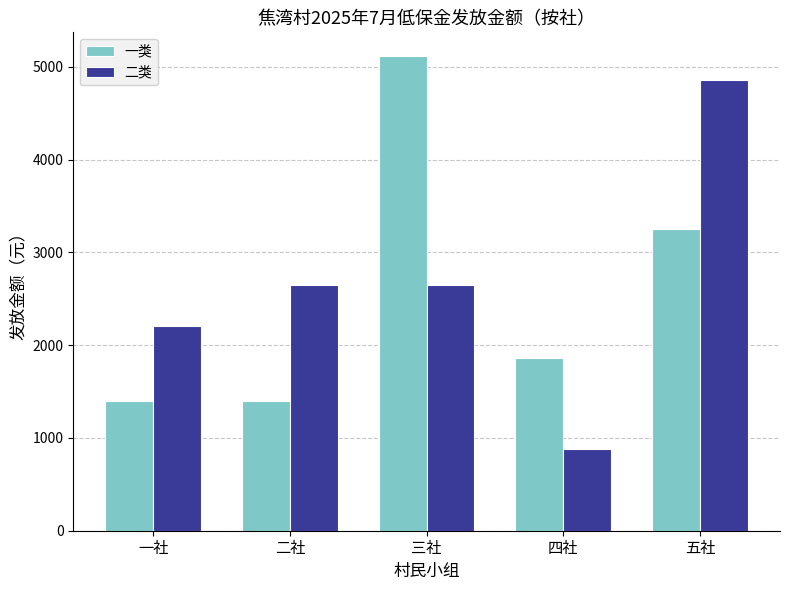

How many bars are there in each group?

2